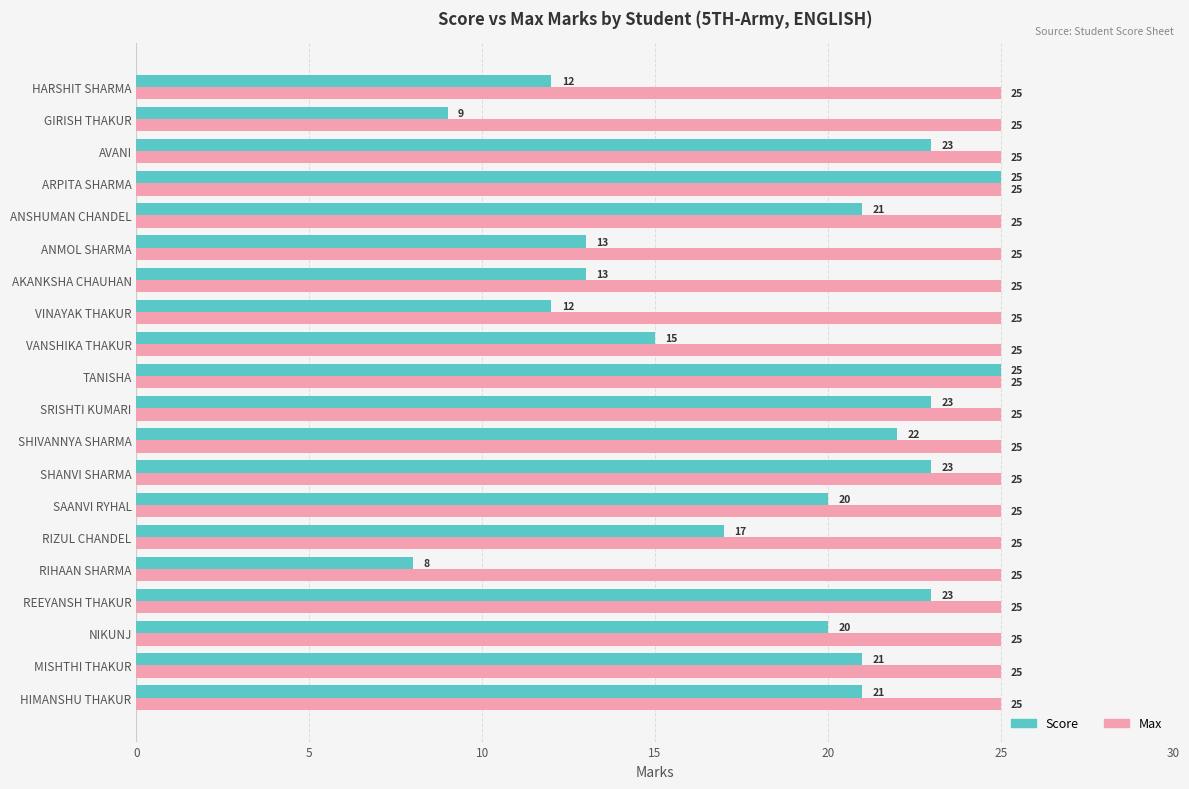

What is the difference between the maximum and minimum values in the Score series?

17